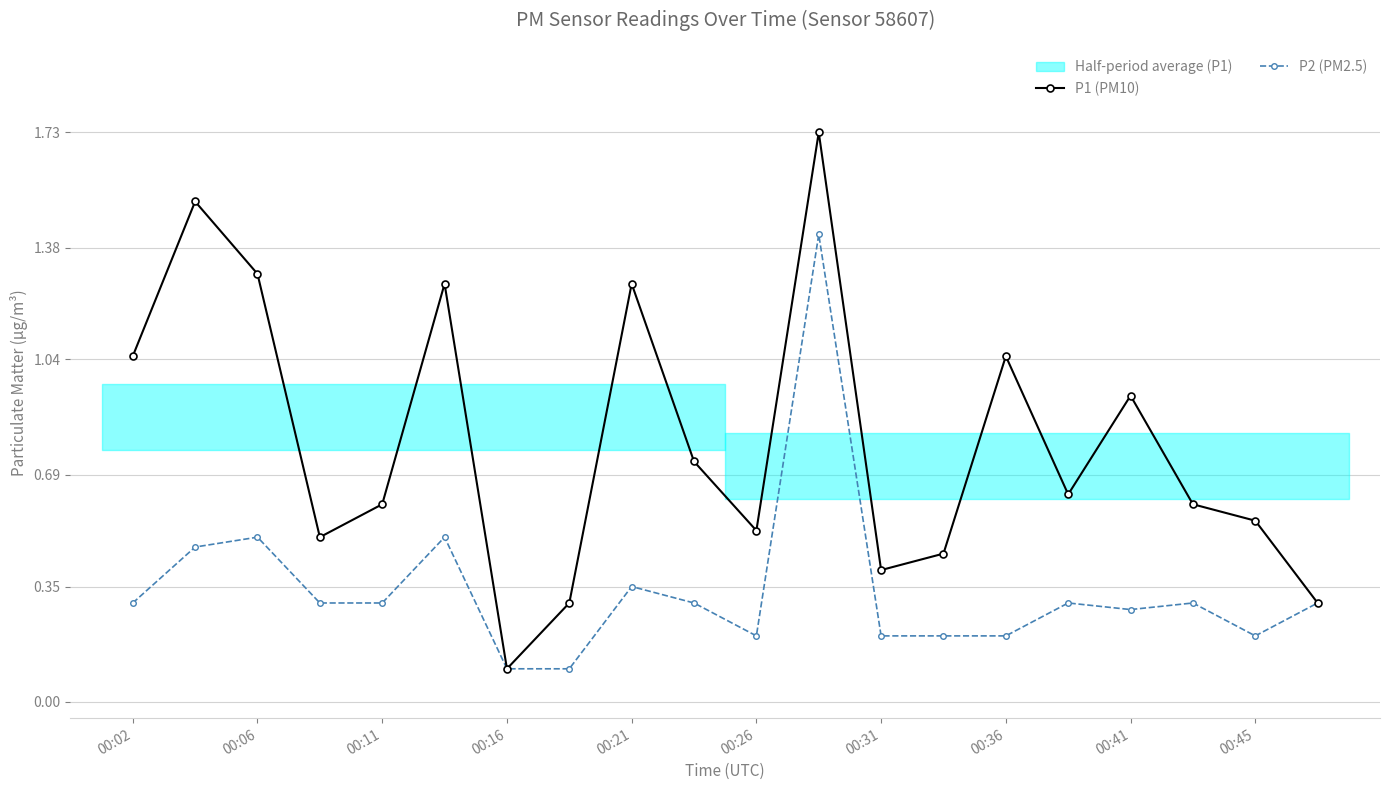

How many interior local peaks does the P1 (PM10) series have?

6